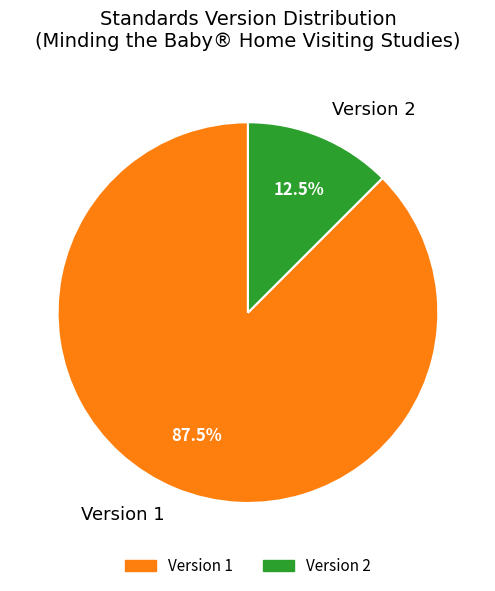

Is there a majority slice in this chart?

Yes